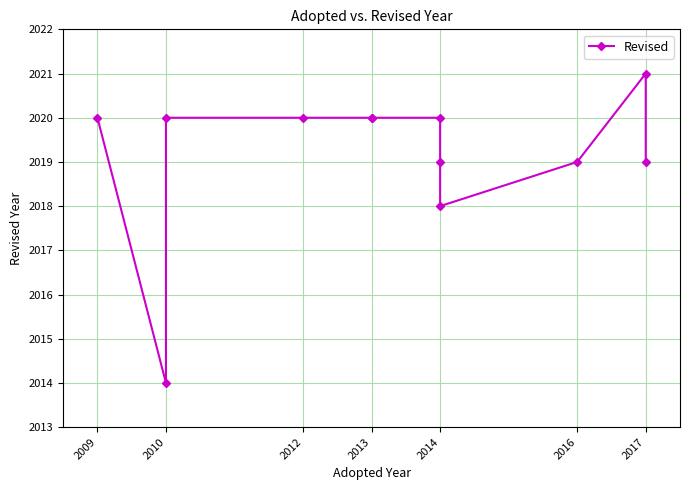

Read the value at 2014.

2019